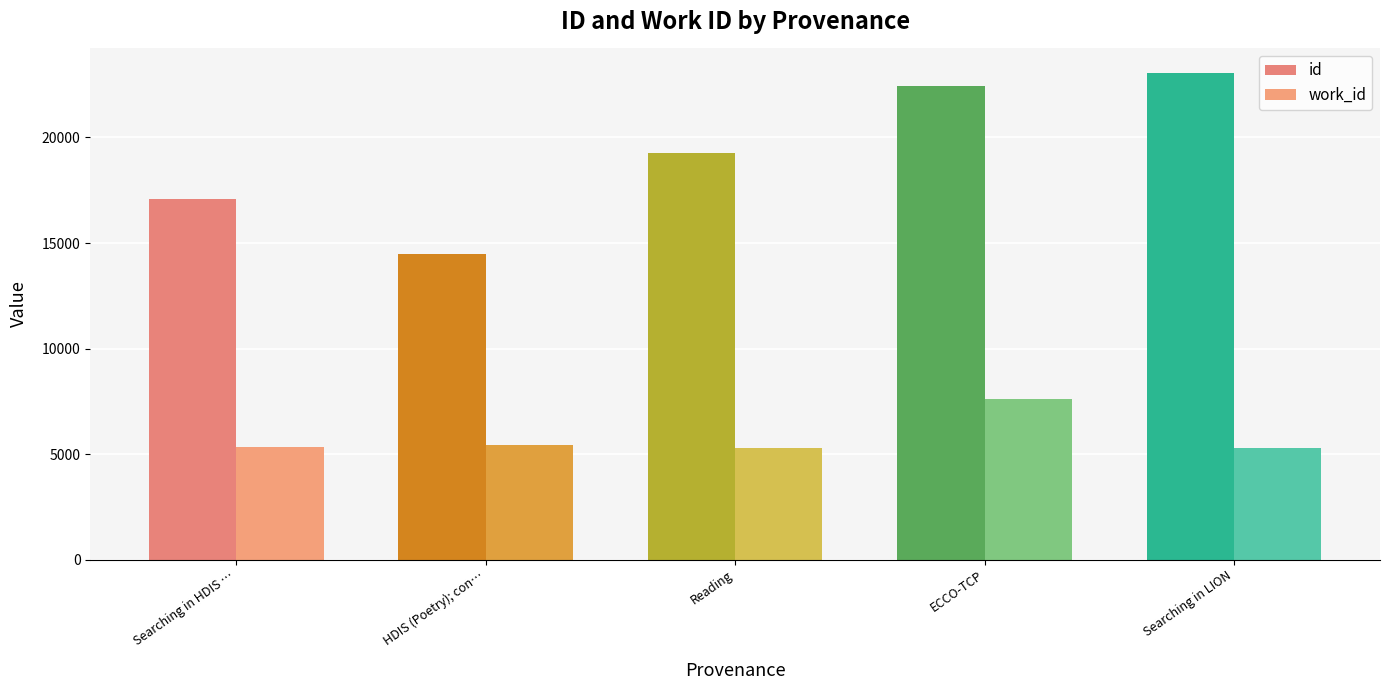

Are the bars grouped side by side (vs. stacked)?

Yes